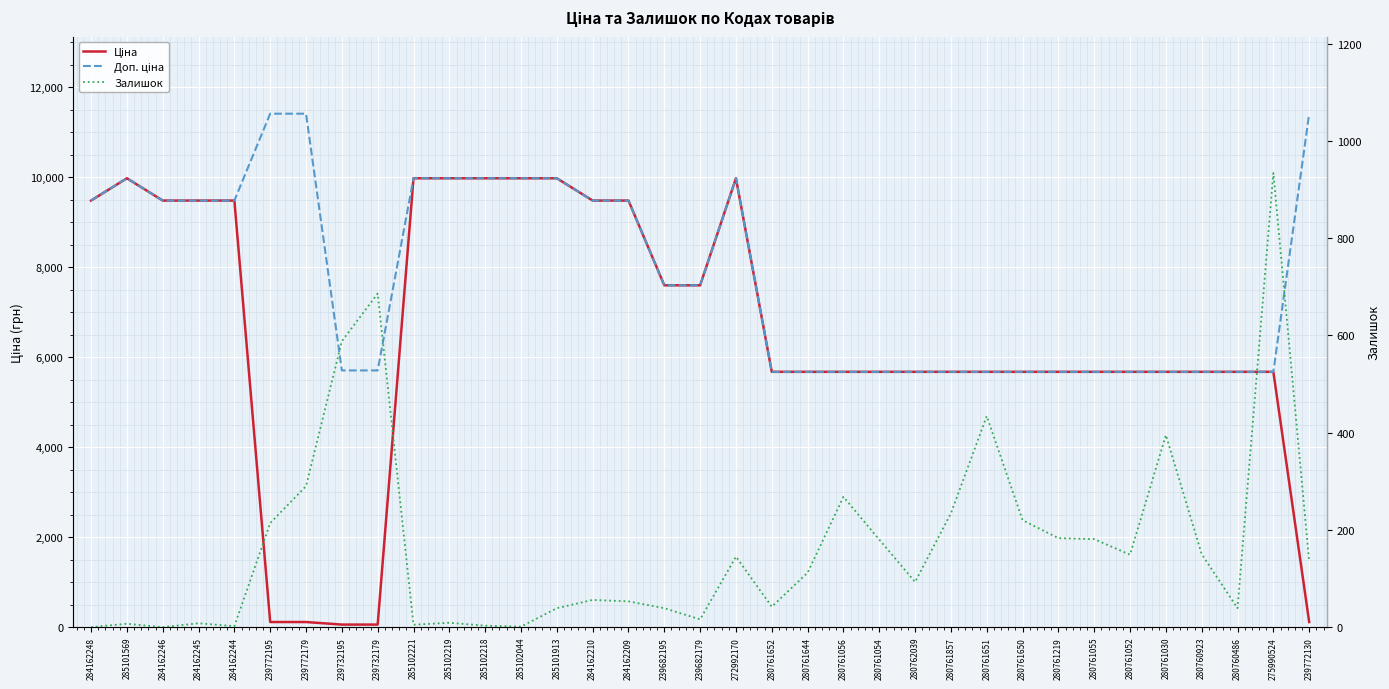

At which category is the sum across all series the highest?

272992170